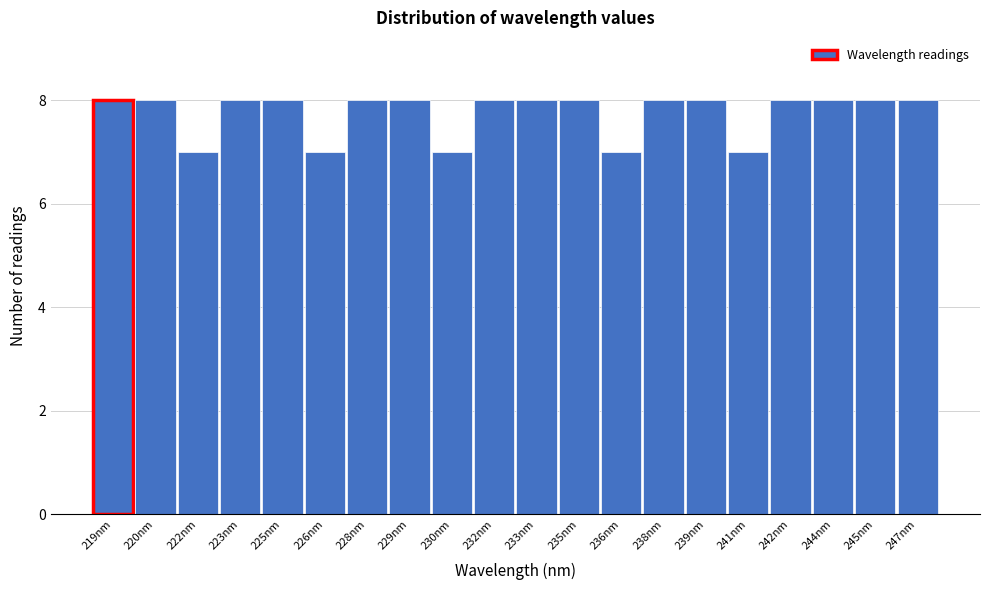

Reading left to right, list all the values displayed in this chart.

219nm=8	220nm=8	222nm=7	223nm=8	225nm=8	226nm=7	228nm=8	229nm=8	230nm=7	232nm=8	233nm=8	235nm=8	236nm=7	238nm=8	239nm=8	241nm=7	242nm=8	244nm=8	245nm=8	247nm=8